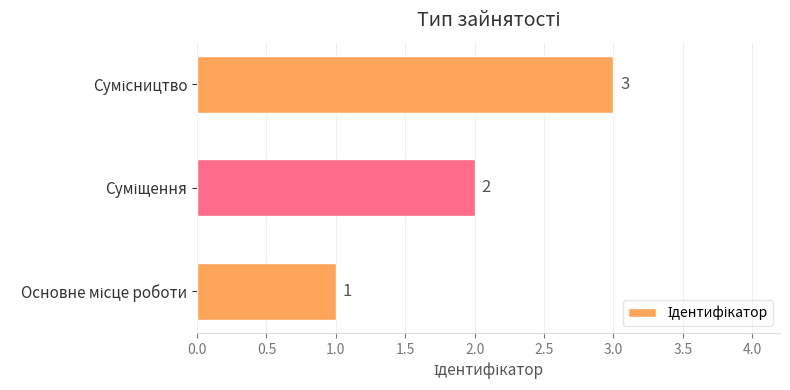

How many values are between 1 and 3?

3